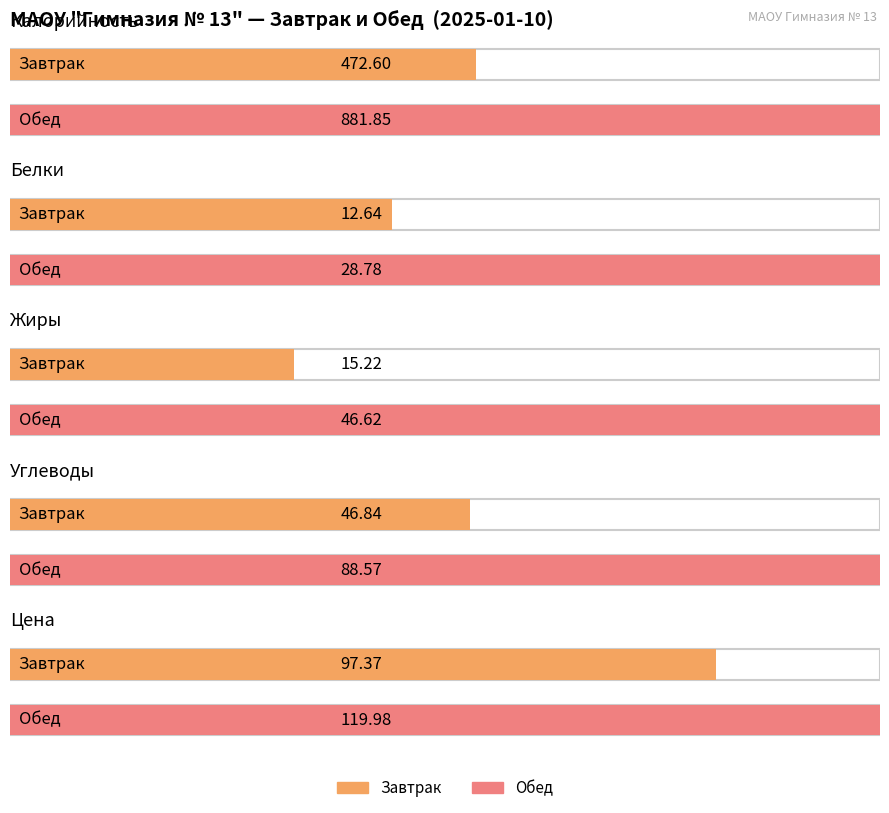

Is it true that Обед equals 50.8 at Белки?

False